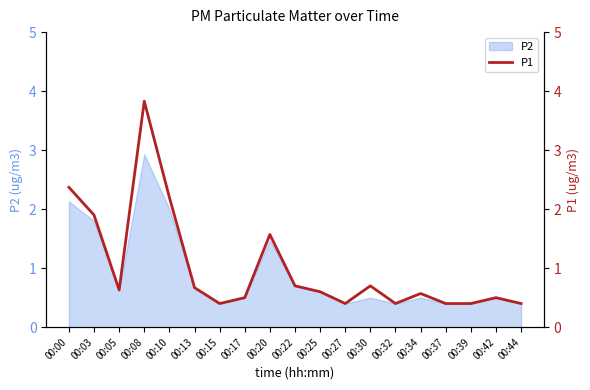

What is the minimum value for P2?

0.4